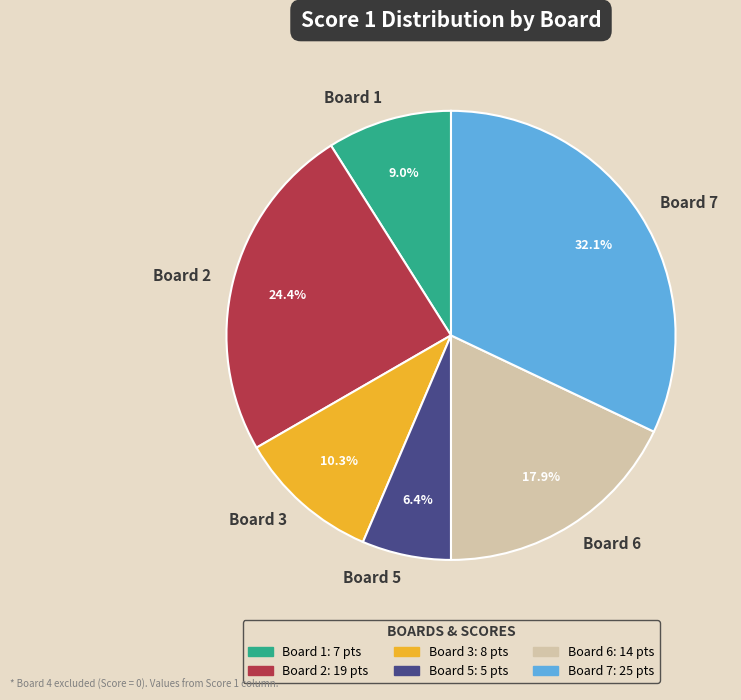

Rank the categories by value from highest to lowest.

Board 7, Board 2, Board 6, Board 3, Board 1, Board 5